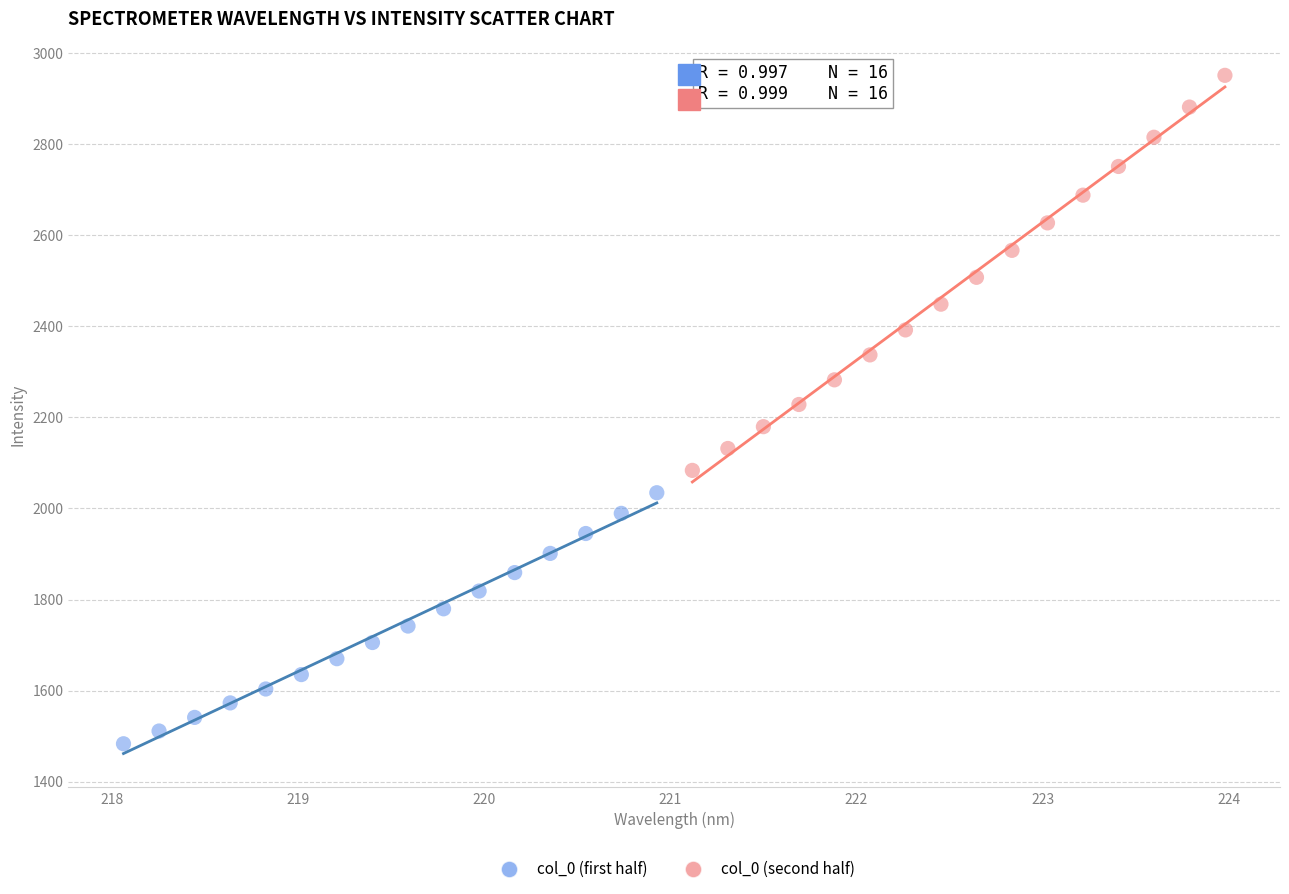

Which series contains the lowest Y value?

col_0 (first half)